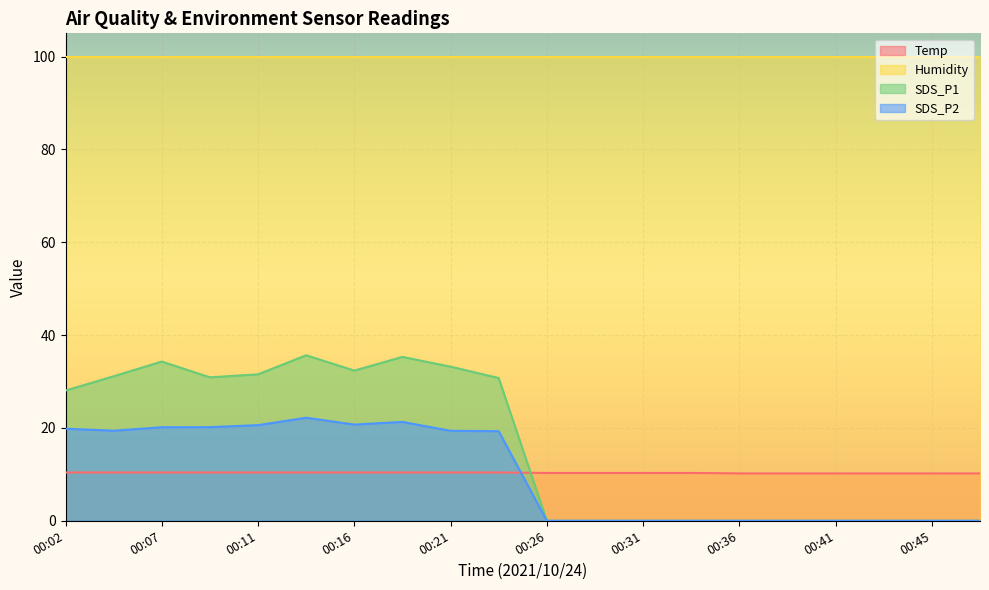

True or false: Temp has more than 1 interior local peaks.

False